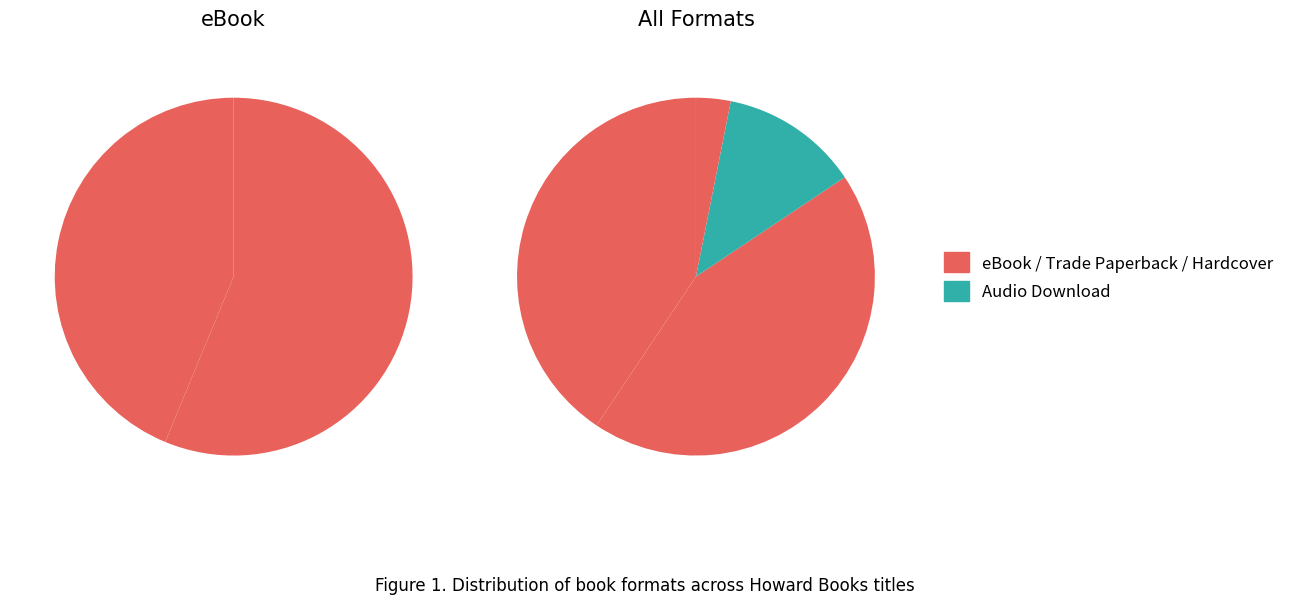

Count the number of slices in the pie.

4